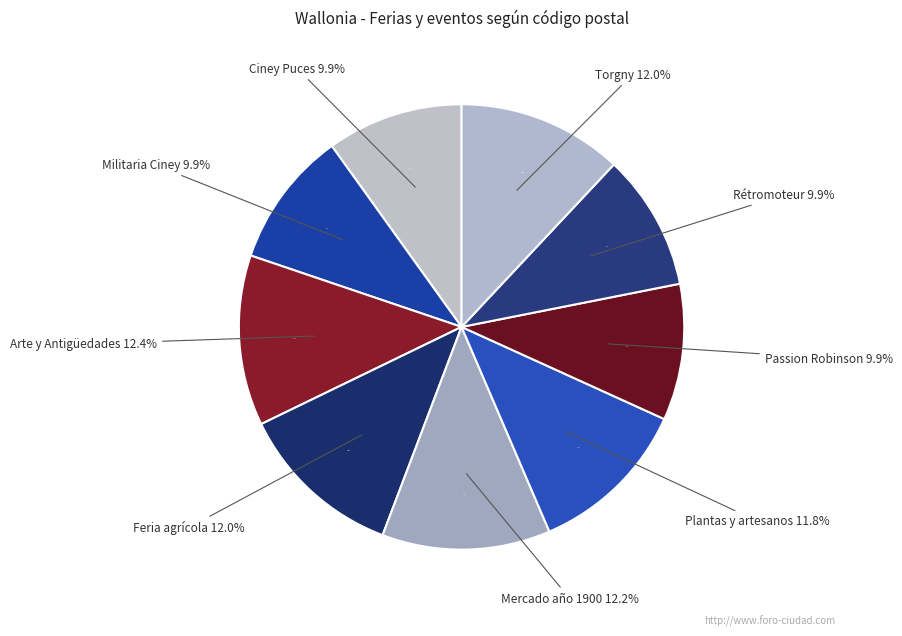

What is the change in value from Mercado del año 1900 to Feria artesanal de Torgny?

-133